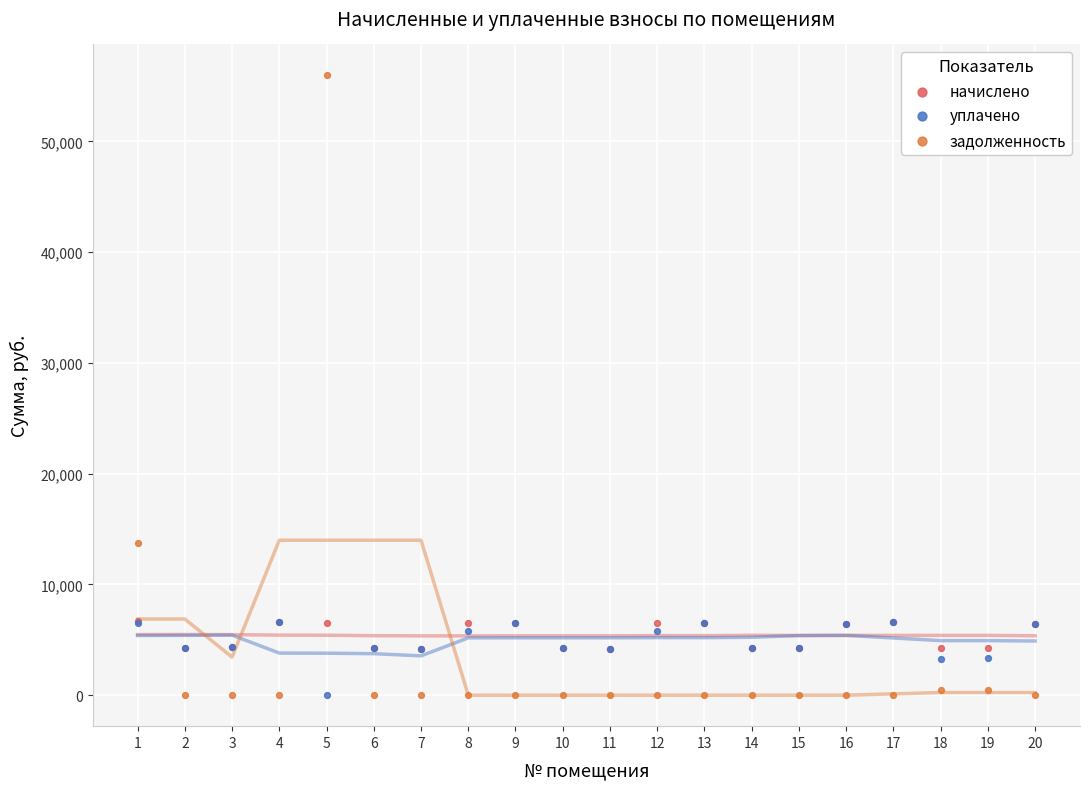

What are all the series names shown in the legend?

начислено, уплачено, задолженность